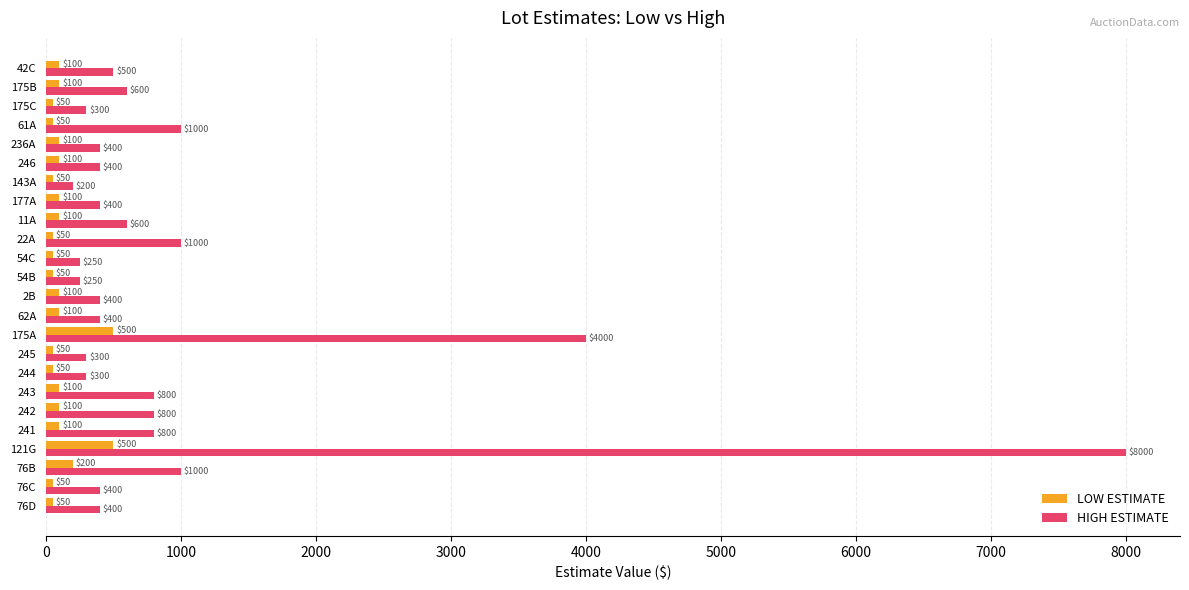

Is it true that HIGH ESTIMATE equals 3952 at 121G?

False